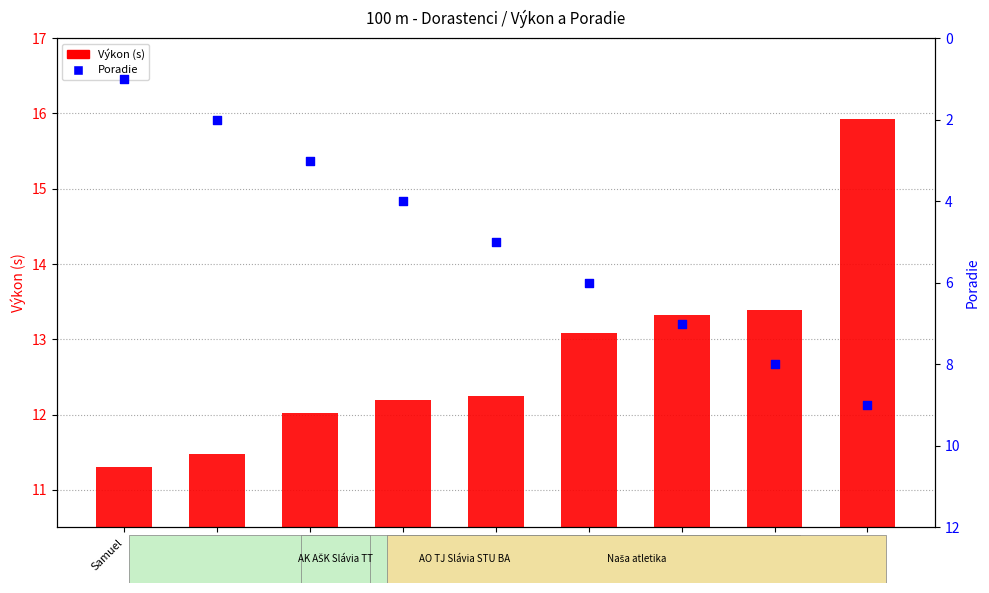

What is the change in value from Máté to Kristián?

+4